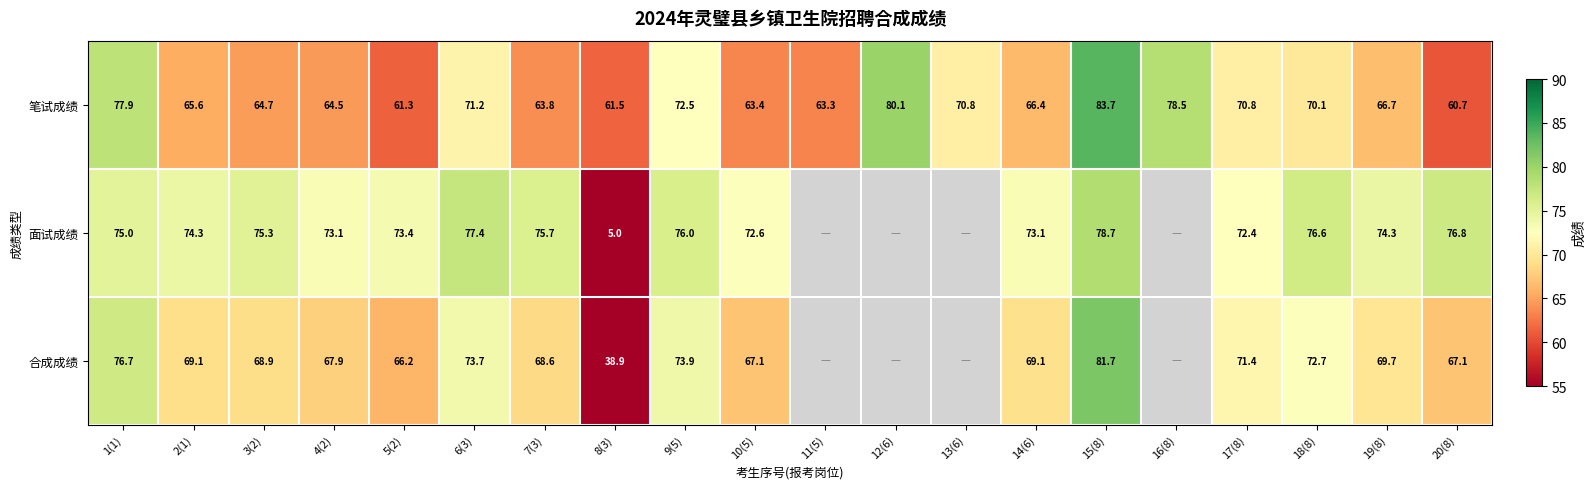

At which label is 笔试成绩 closest to 72?

9(5)